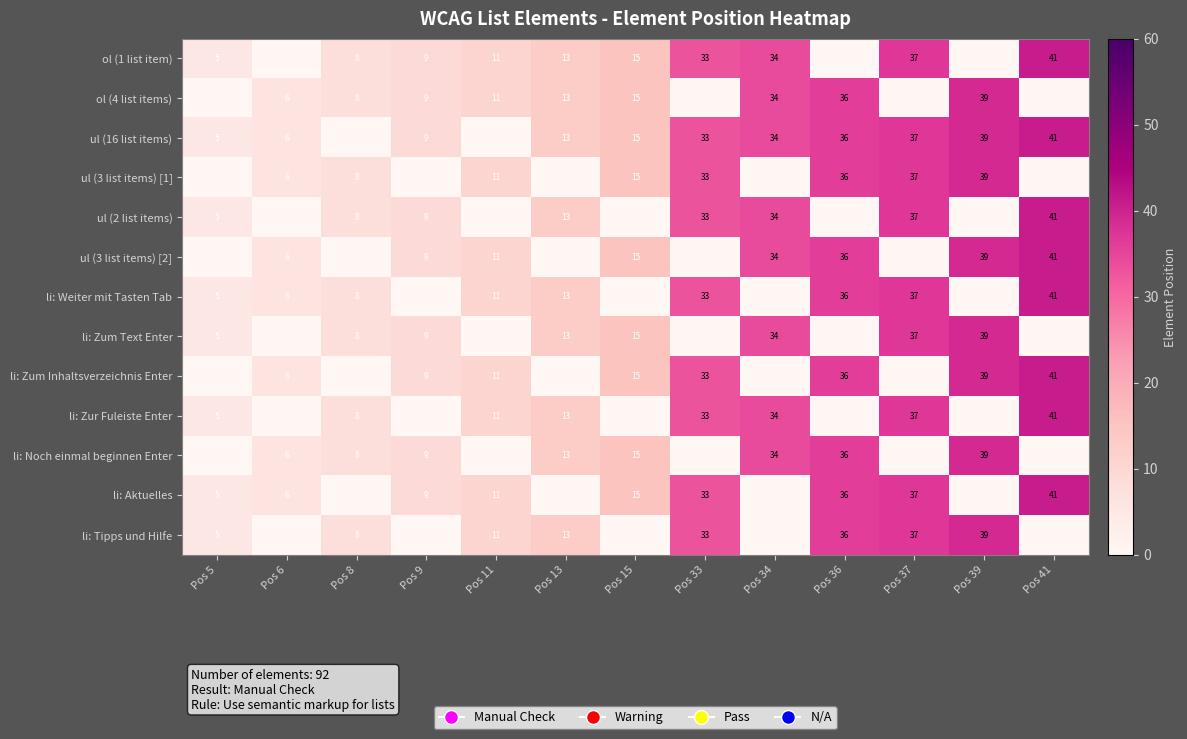

The ol (1 list item) series shows 9 at Pos 9. True or false?

True